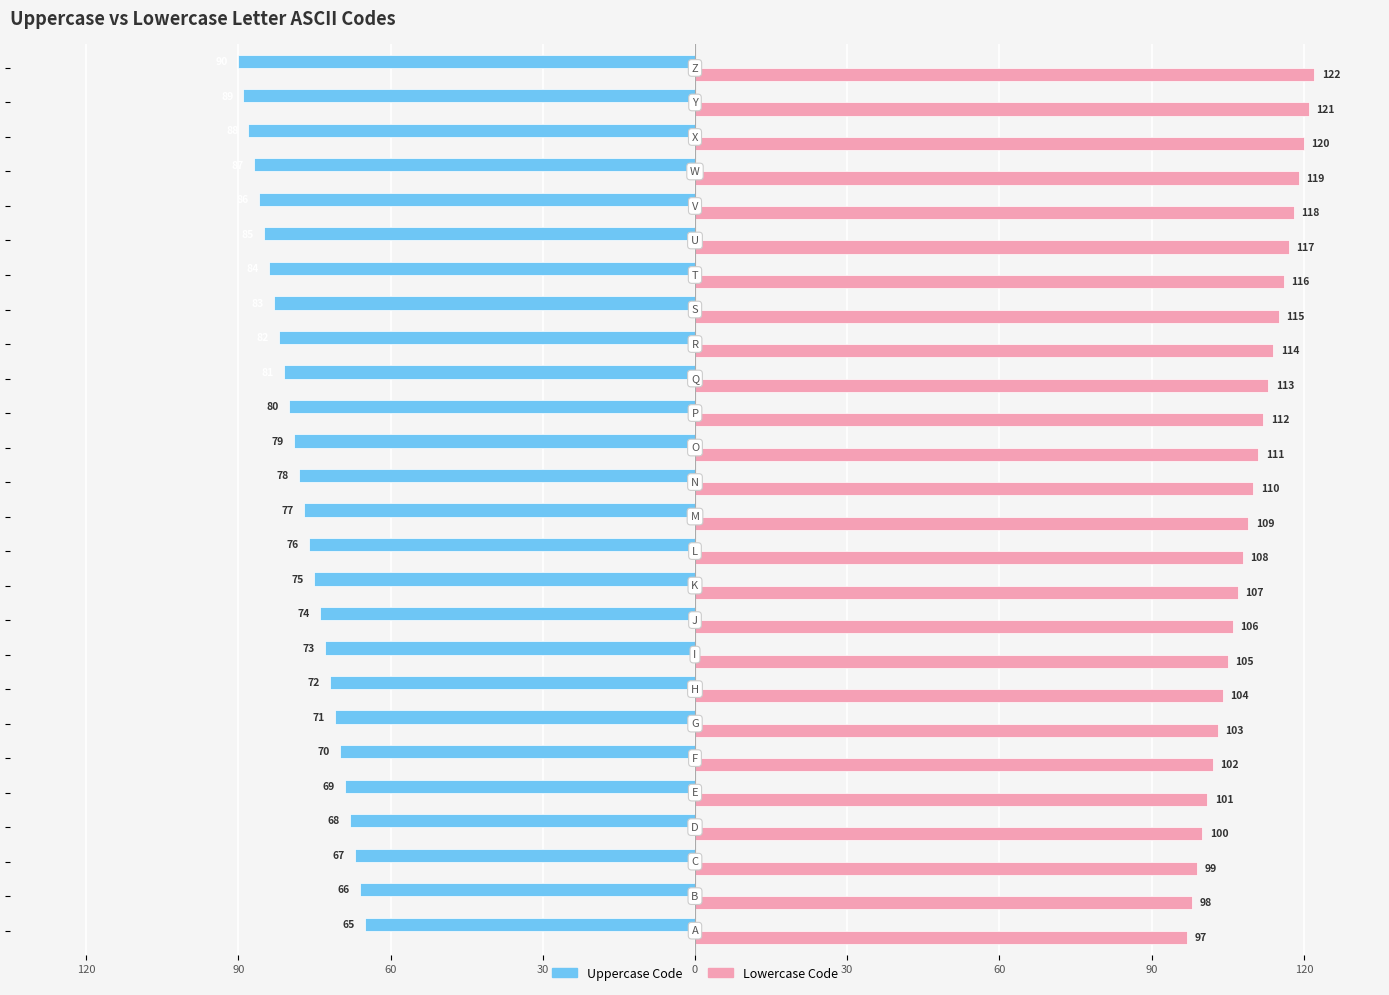

What are all the series names shown in the legend?

Uppercase Code, Lowercase Code